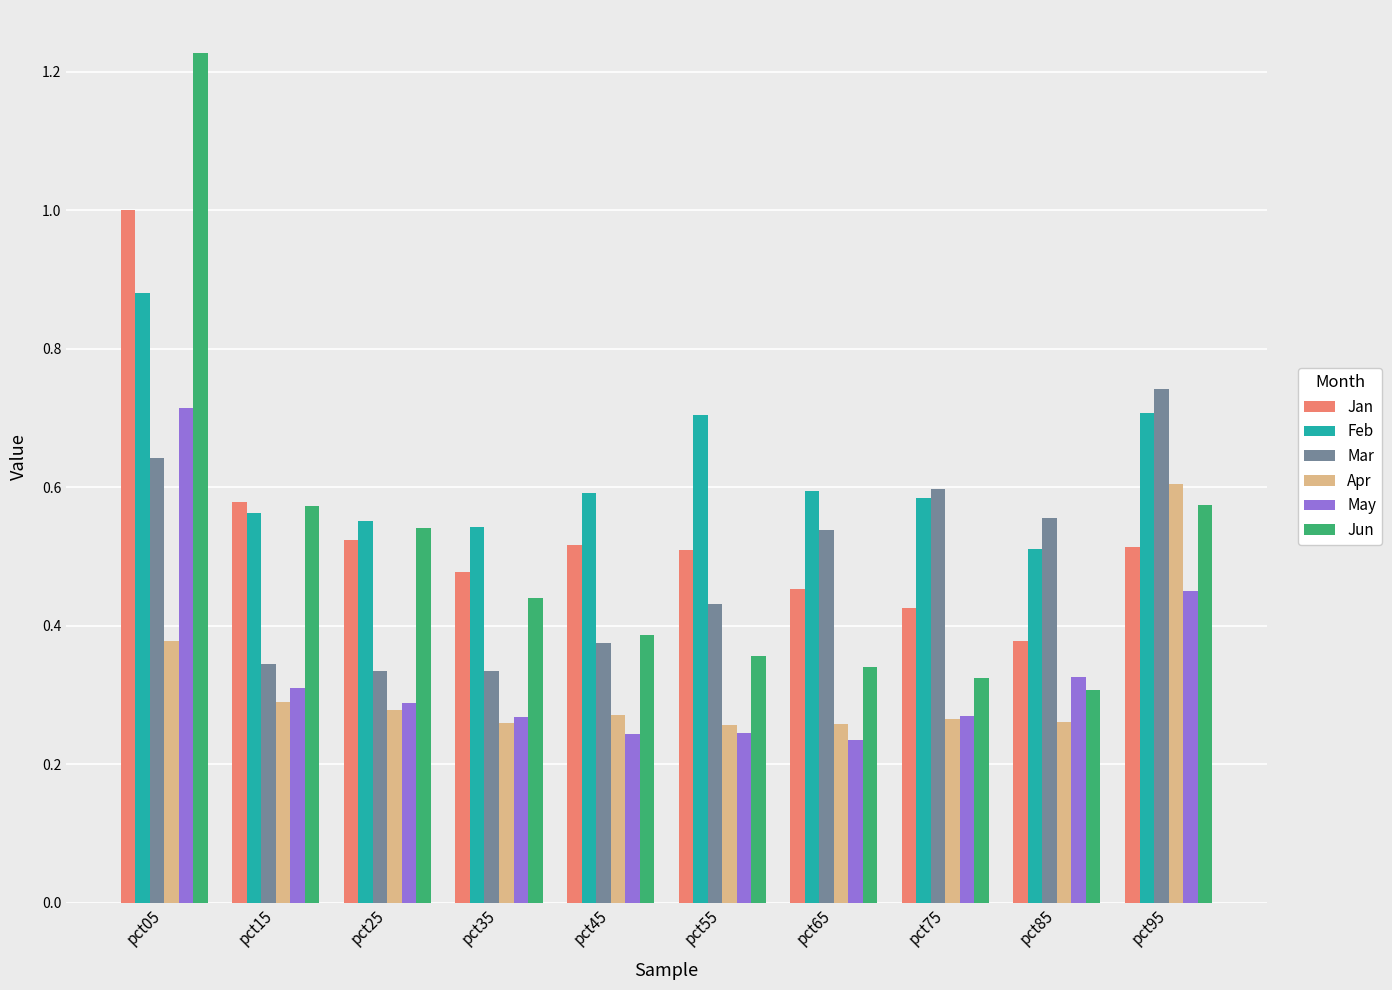

The May series shows 0.3 at pct05. True or false?

False